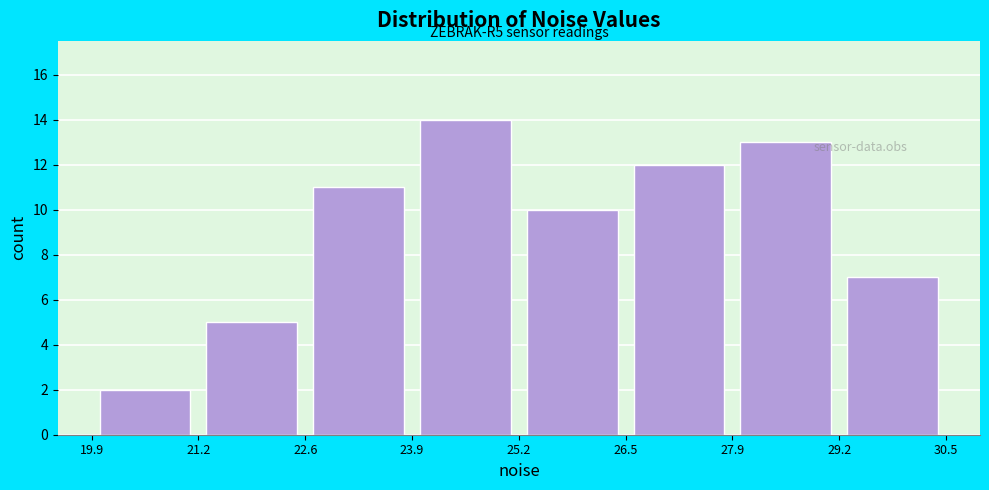

Over which range of the x-axis is the bar tallest?

23.9 to 25.2